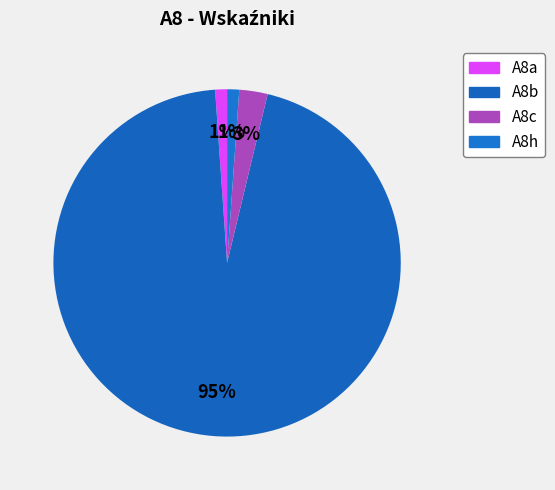

Which category accounts for the majority?

A8b